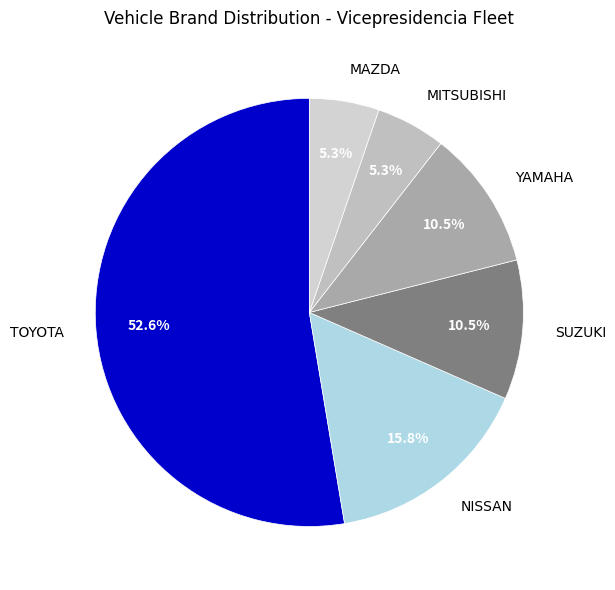

Which category accounts for the majority?

TOYOTA